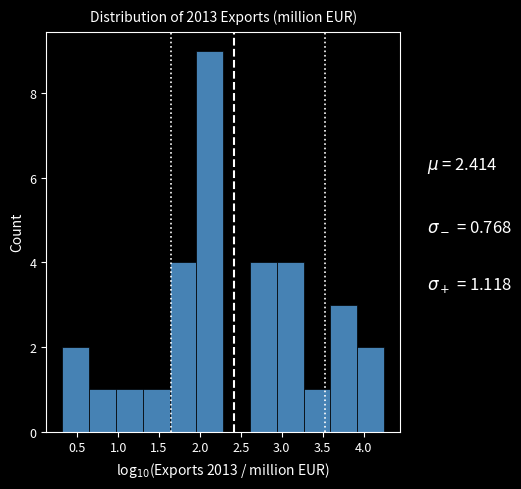

Reading left to right, transcribe this chart: for each bar, give the range it covers on the x-axis and its height. Neither the bar edges nor the heights are printed on the chart, so give them approximately, as read against the axes.

0.30 to 0.65: 2
0.65 to 0.95: 1
0.95 to 1.30: 1
1.30 to 1.65: 1
1.65 to 1.95: 4
1.95 to 2.30: 9
2.30 to 2.60: 0
2.60 to 2.95: 4
2.95 to 3.25: 4
3.25 to 3.60: 1
3.60 to 3.90: 3
3.90 to 4.25: 2